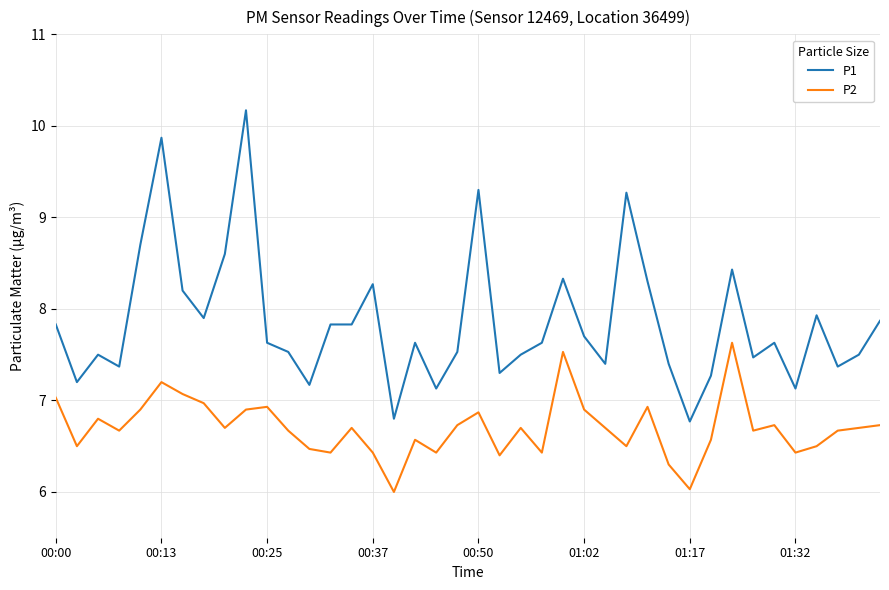

True or false: P1 and P2 cross at least once.

False